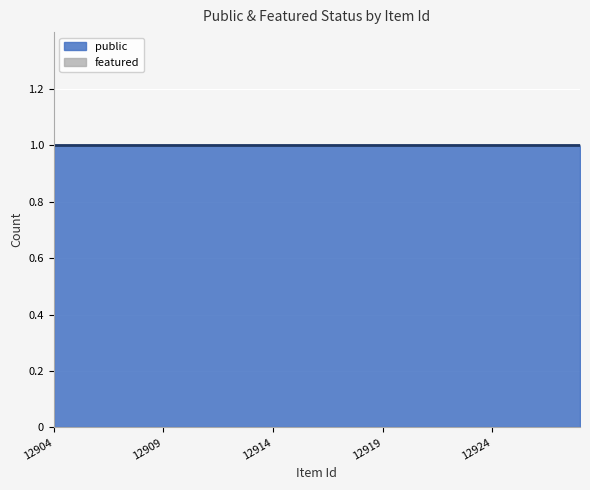

What are all the series names shown in the legend?

public, featured